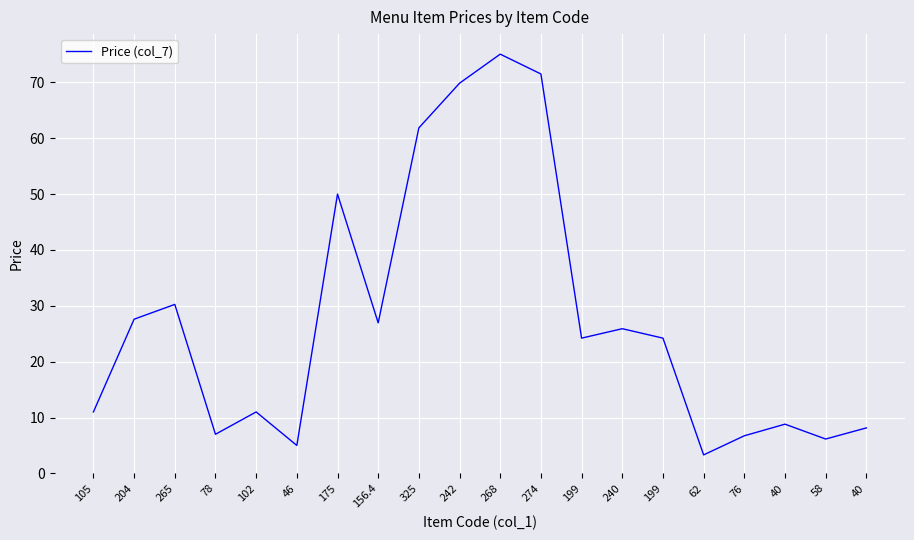

How many points are higher than both their immediate neighbors (excluding endpoints)?

6